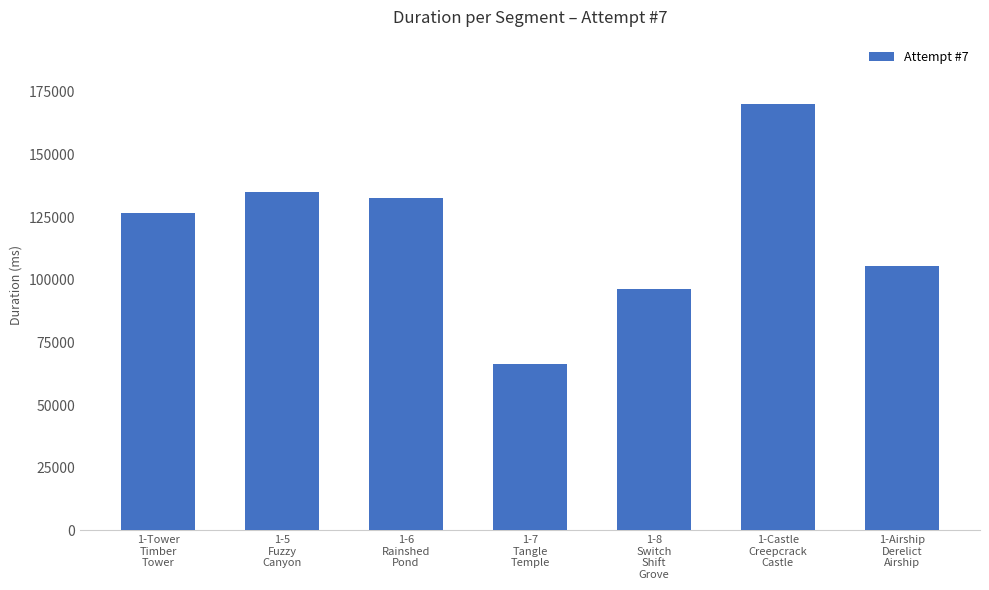

Where is the data nearest to the value 118389?

1-Tower
Timber
Tower